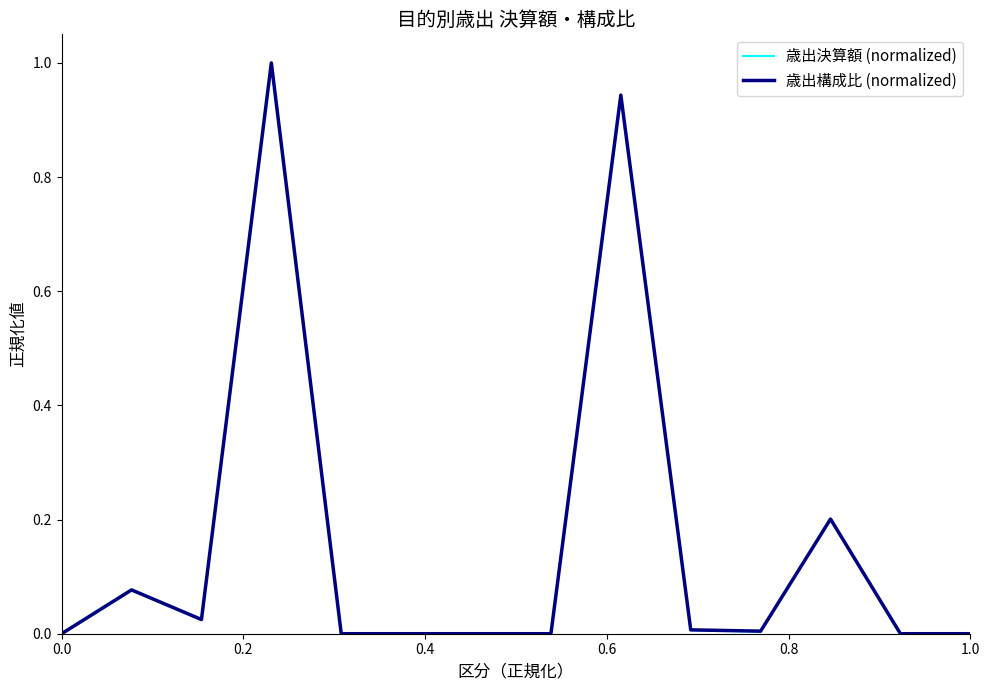

What is the maximum value shown in the chart?

1.0